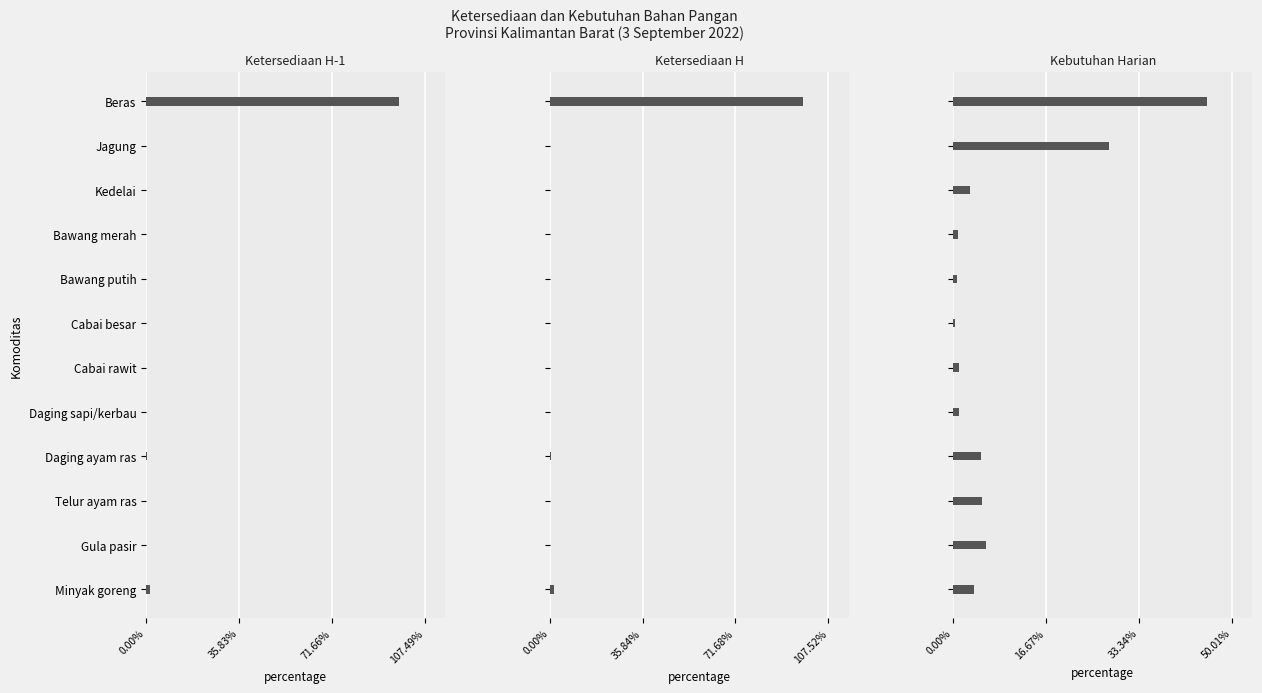

List the series in order of their peak value, lowest first.

Kebutuhan Harian, Ketersediaan H-1, Ketersediaan H